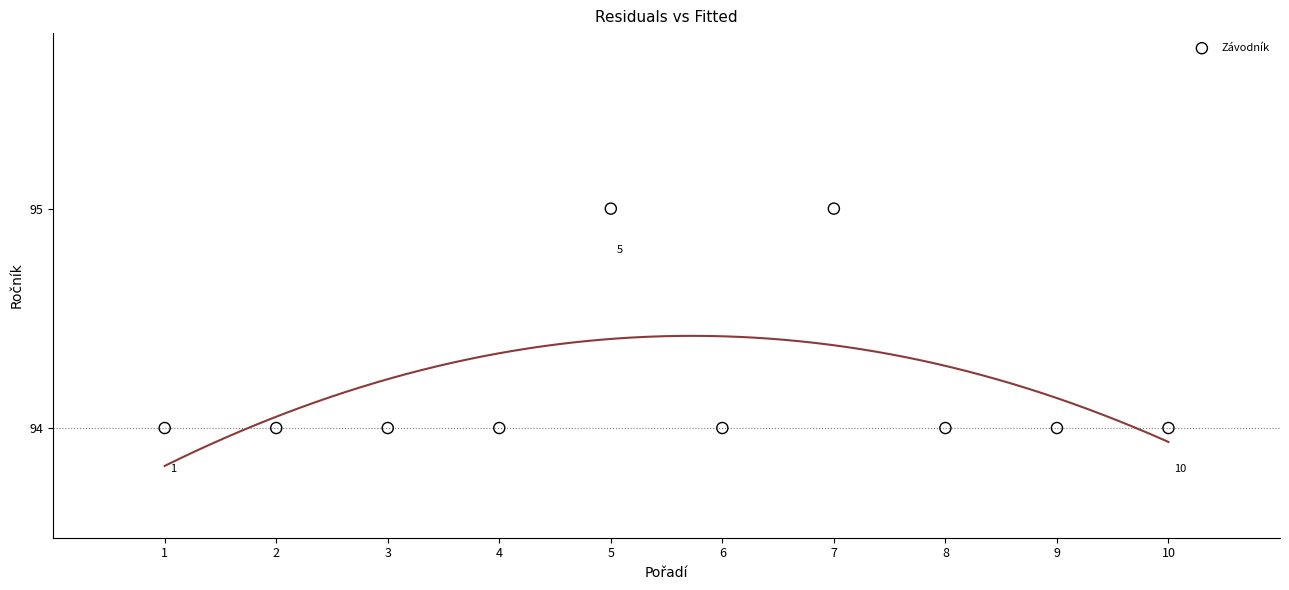

What is the average X value?

6